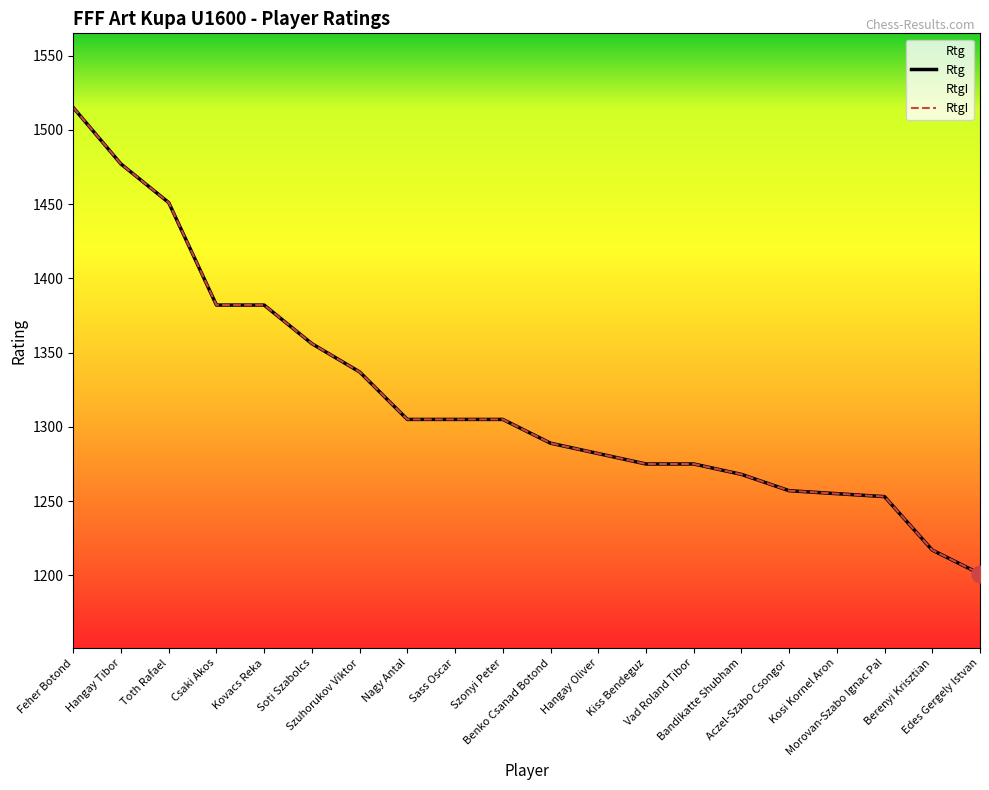

Reading right to left, extract all data points from this chart.

Rtg: Edes Gergely Istvan=1201	Berenyi Krisztian=1217	Morovan-Szabo Ignac Pal=1253	Kosi Kornel Aron=1255	Aczel-Szabo Csongor=1257	Bandikatte Shubham=1268	Vad Roland Tibor=1275	Kiss Bendeguz=1275	Hangay Oliver=1282	Benko Csanad Botond=1289	Szonyi Peter=1305	Sass Oscar=1305	Nagy Antal=1305	Szuhorukov Viktor=1337	Soti Szabolcs=1356	Kovacs Reka=1382	Csaki Akos=1382	Toth Rafael=1451	Hangay Tibor=1477	Feher Botond=1515
RtgI: Edes Gergely Istvan=1201	Berenyi Krisztian=1217	Morovan-Szabo Ignac Pal=1253	Kosi Kornel Aron=1255	Aczel-Szabo Csongor=1257	Bandikatte Shubham=1268	Vad Roland Tibor=1275	Kiss Bendeguz=1275	Hangay Oliver=1282	Benko Csanad Botond=1289	Szonyi Peter=1305	Sass Oscar=1305	Nagy Antal=1305	Szuhorukov Viktor=1337	Soti Szabolcs=1356	Kovacs Reka=1382	Csaki Akos=1382	Toth Rafael=1451	Hangay Tibor=1477	Feher Botond=1515